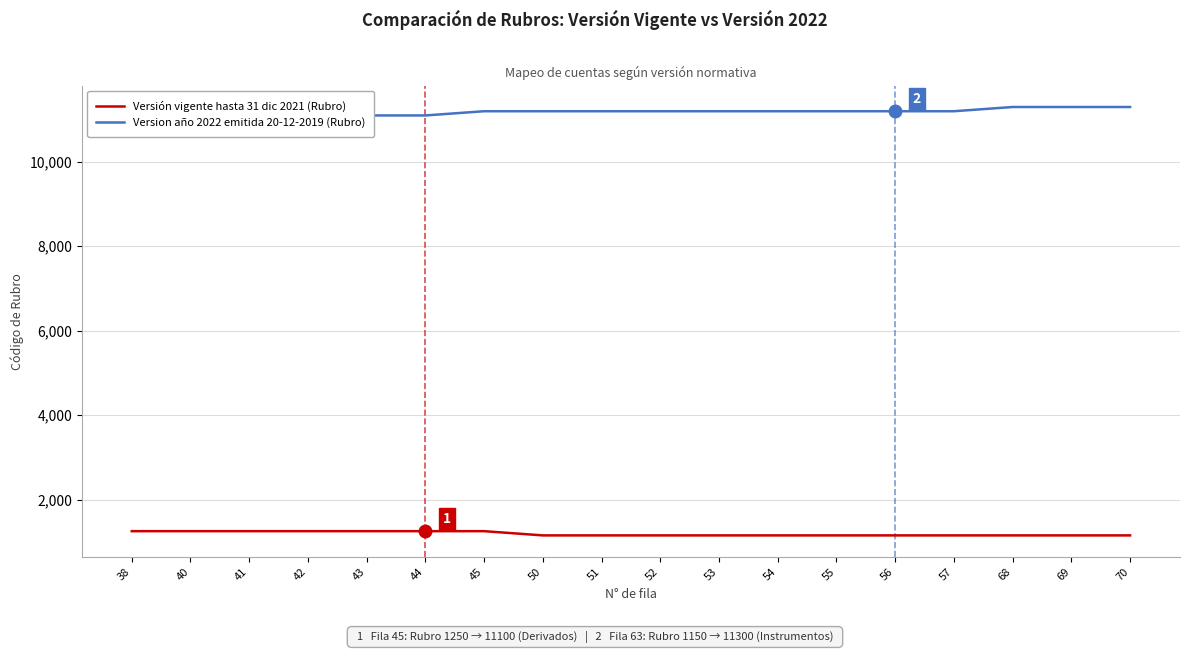

True or false: Version año 2022 emitida 20-12-2019 (Rubro) has more than 1 points higher than both neighbors.

False